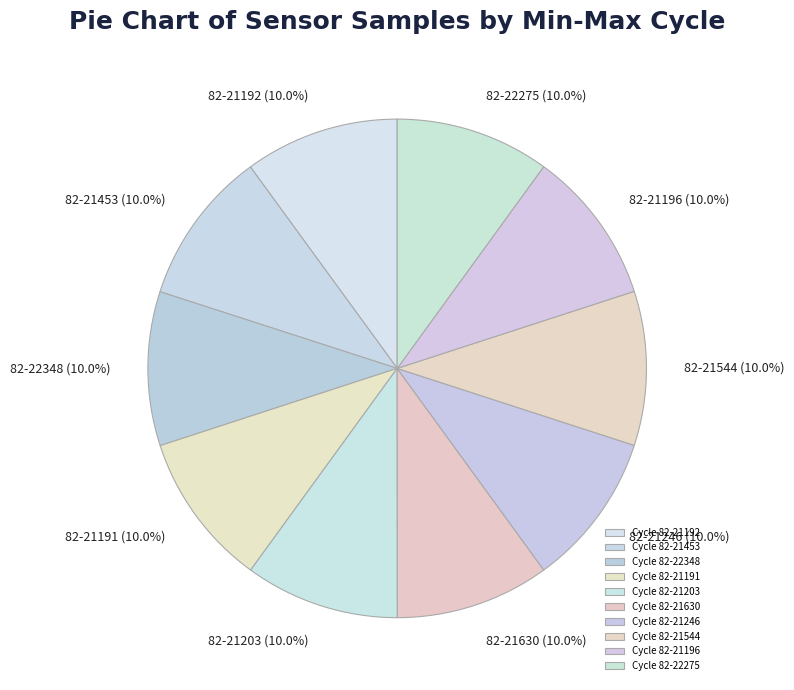

Is it true that 82-21246 is 1% of the pie?

False